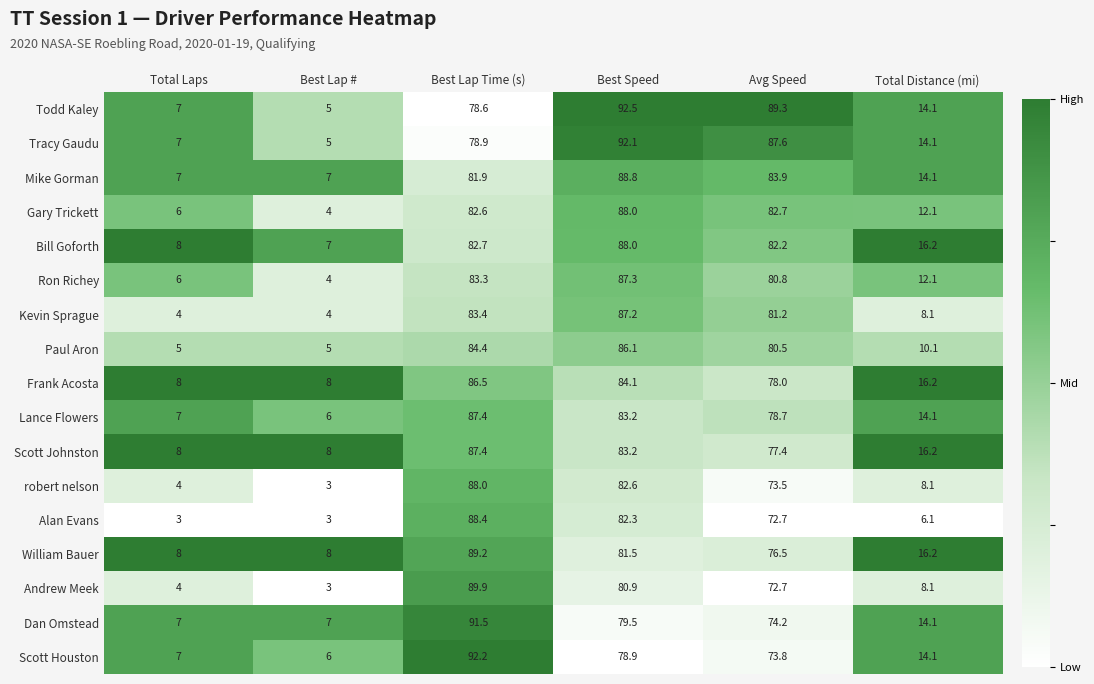

What is the difference between the Tracy Gaudu values at Best Lap Time (s) and Best Lap #?

73.9